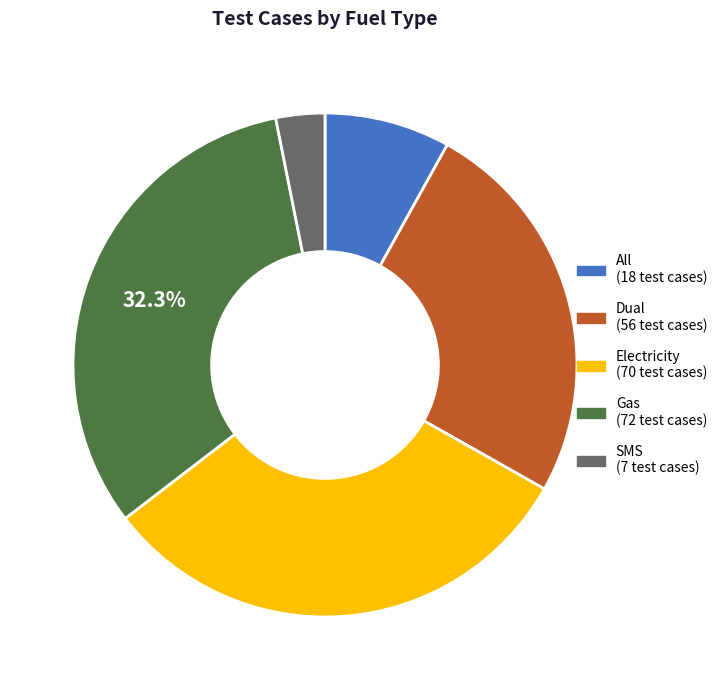

Is it true that Dual is 38% of the pie?

False